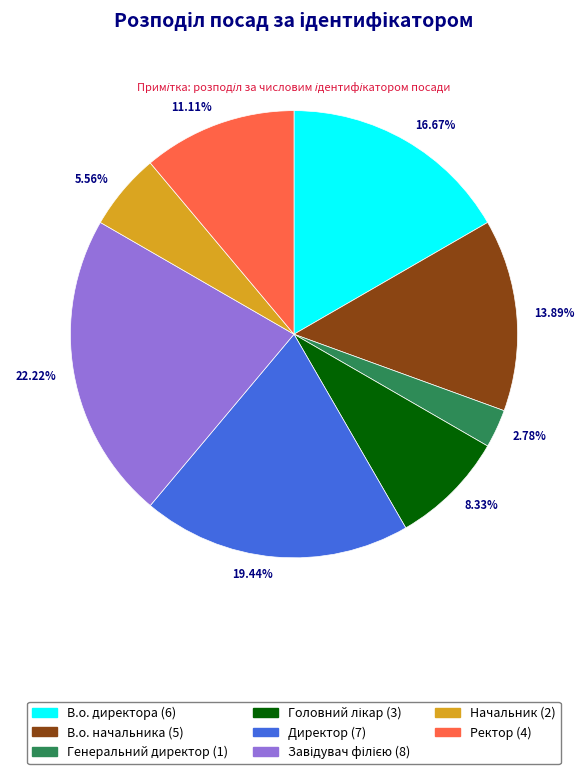

Which slice is the smallest?

Генеральний директор